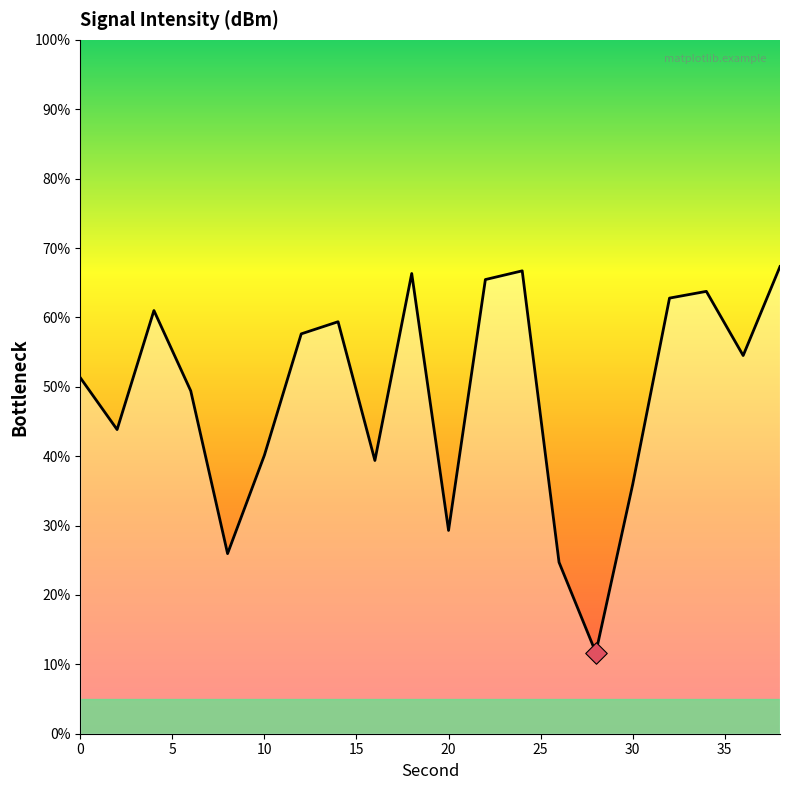

What is the minimum value shown in the chart?

11.7